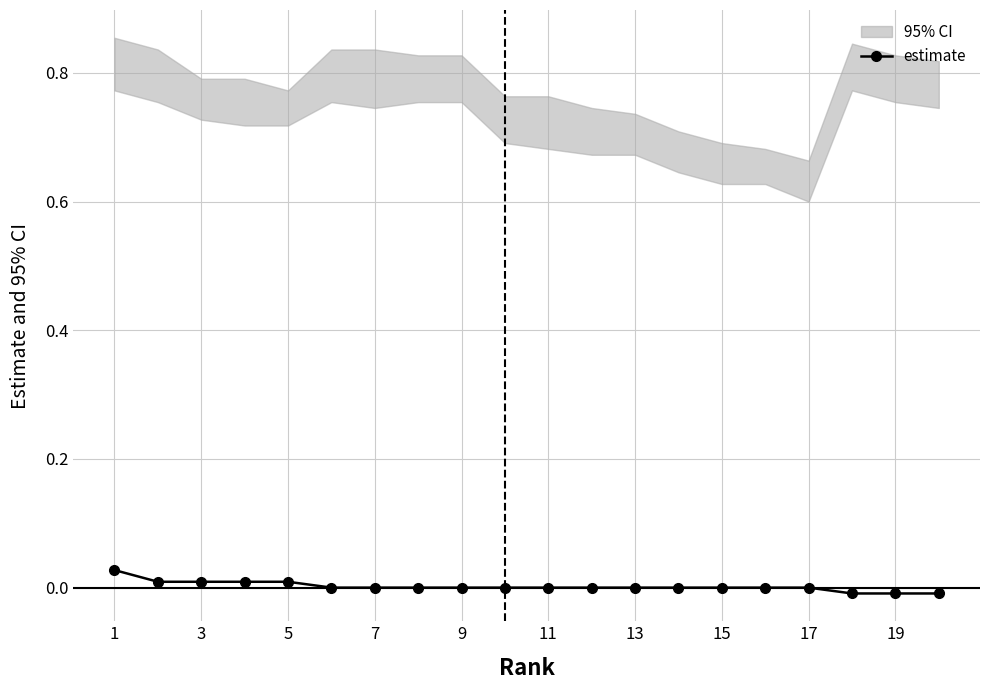

Where is the data nearest to the value 0?

11